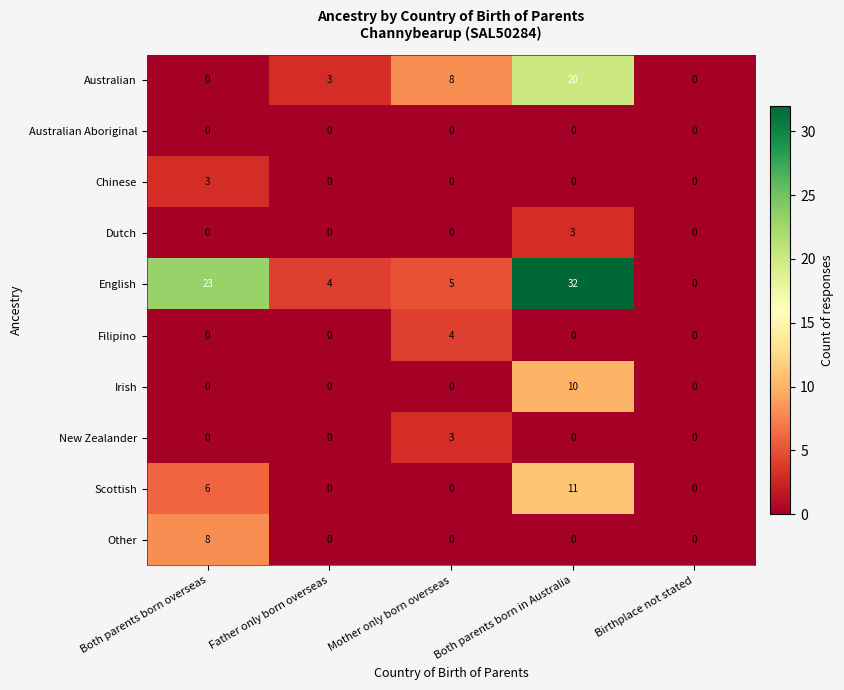

What is the maximum value shown in the chart?

32